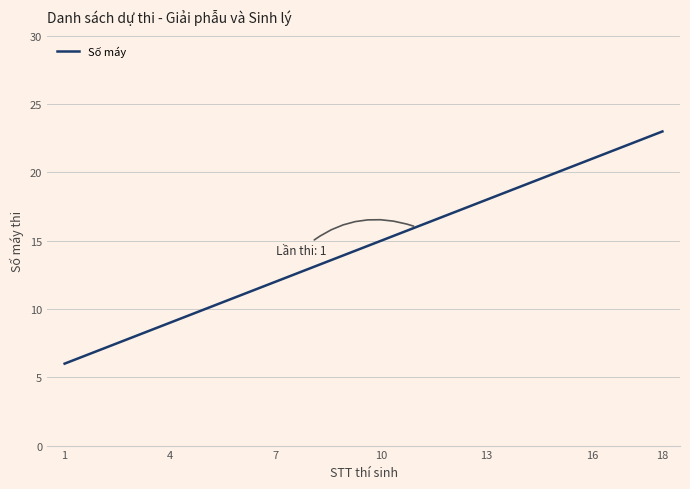

What is the difference between the maximum and second lowest values?

16